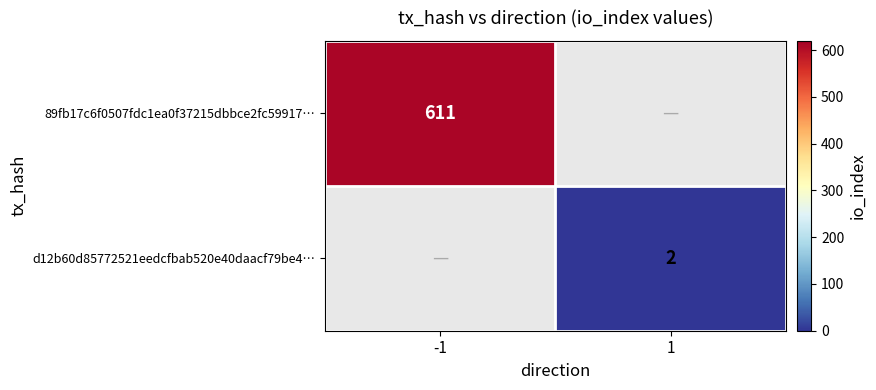

The 89fb17c6f0507fdc1ea0f37215dbbce2fc59917… series shows 131 at -1. True or false?

False